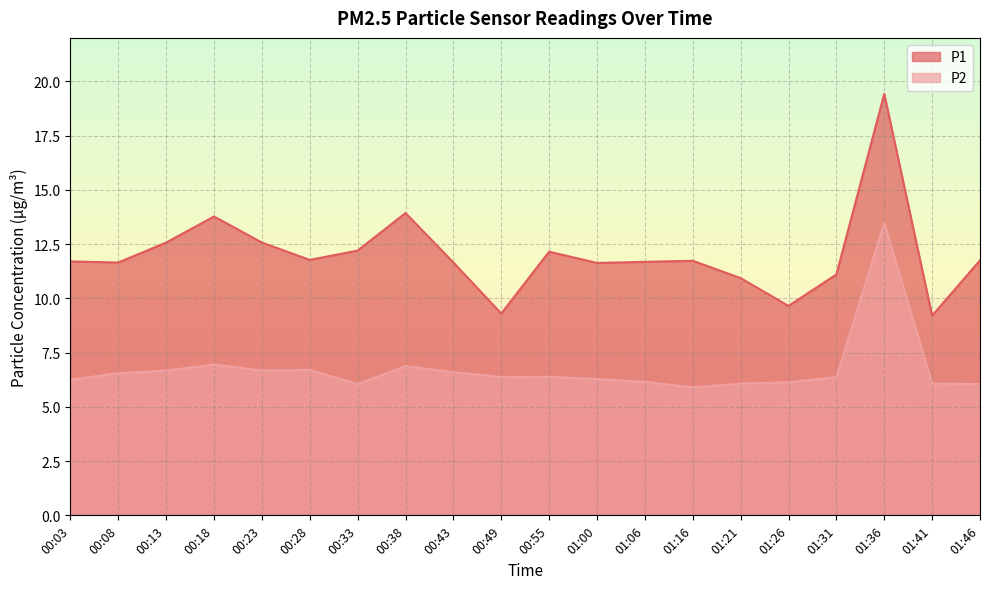

What is the difference between the maximum and minimum values in the P1 series?

10.2